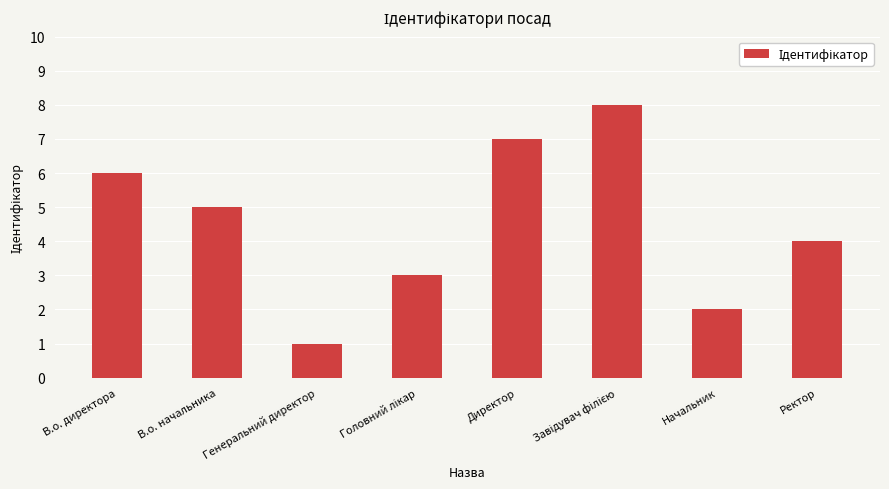

Is it true that the value at В.о. начальника is 5?

True